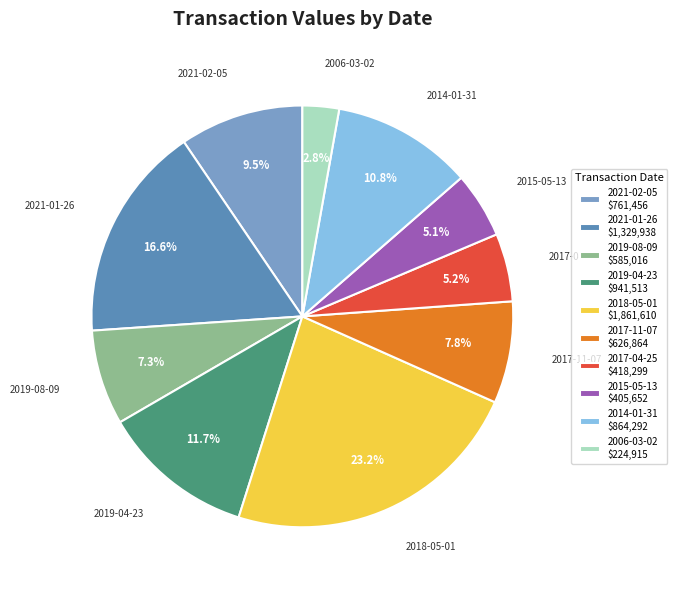

Rank the categories by value from lowest to highest.

2006-03-02, 2015-05-13, 2017-04-25, 2019-08-09, 2017-11-07, 2021-02-05, 2014-01-31, 2019-04-23, 2021-01-26, 2018-05-01